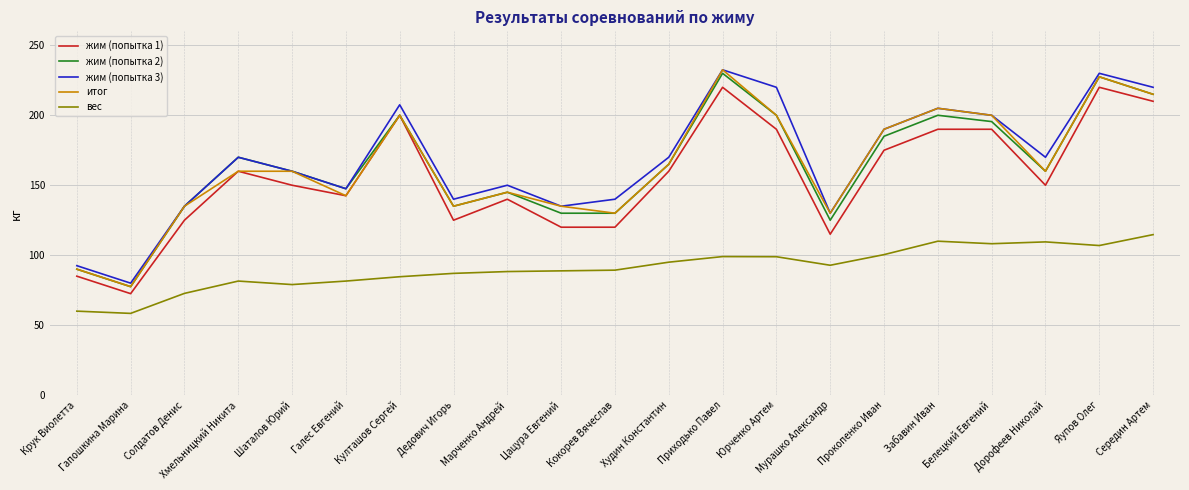

True or false: жим (попытка 2) and вес cross at least once.

False